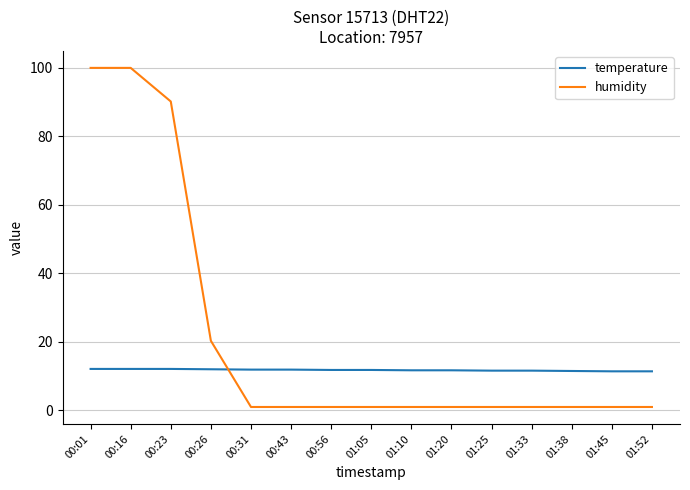

List the series in order of their peak value, highest first.

humidity, temperature